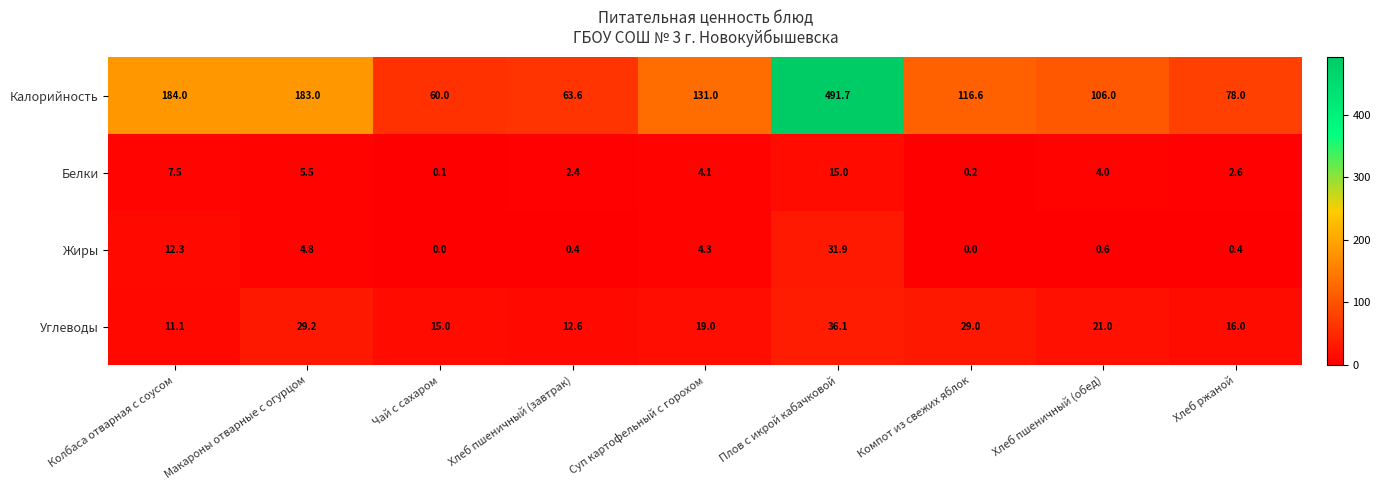

Which series has the largest total across all categories?

Калорийность